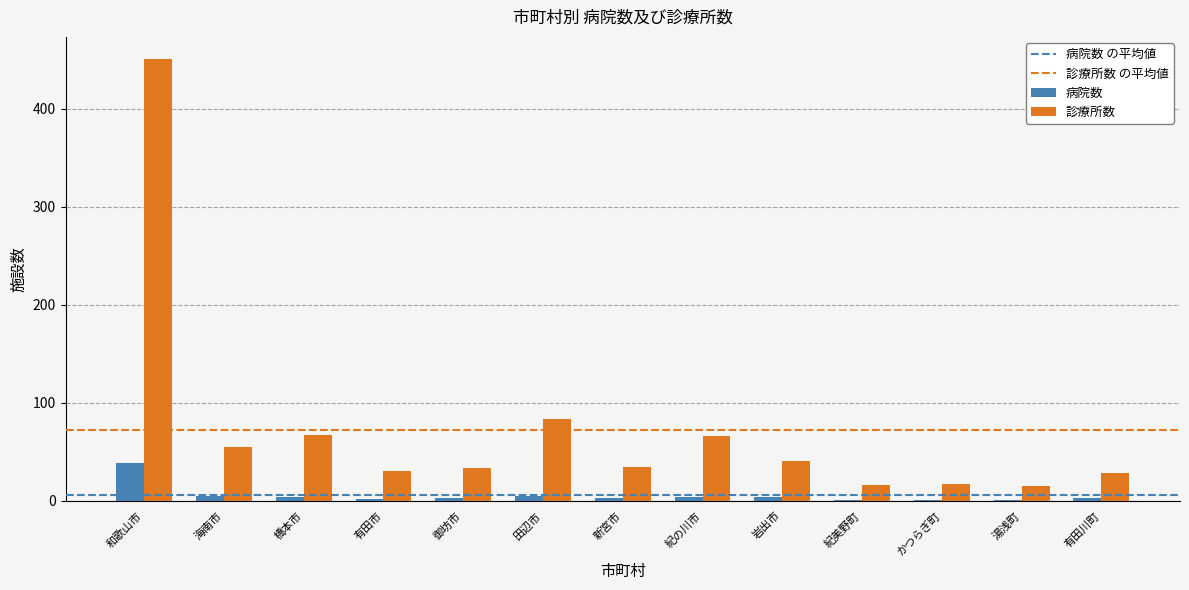

True or false: 診療所数 has a value of 13 at 海南市.

False